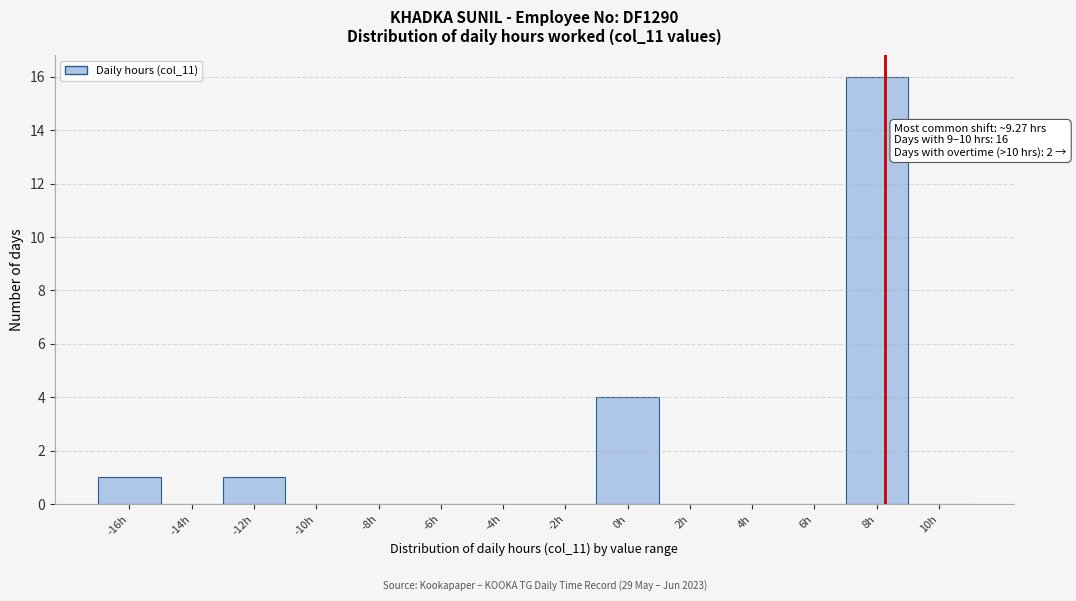

Reading left to right, list all the values displayed in this chart.

-16h=1	-14h=0	-12h=1	-10h=0	-8h=0	-6h=0	-4h=0	-2h=0	0h=4	2h=0	4h=0	6h=0	8h=16	10h=0